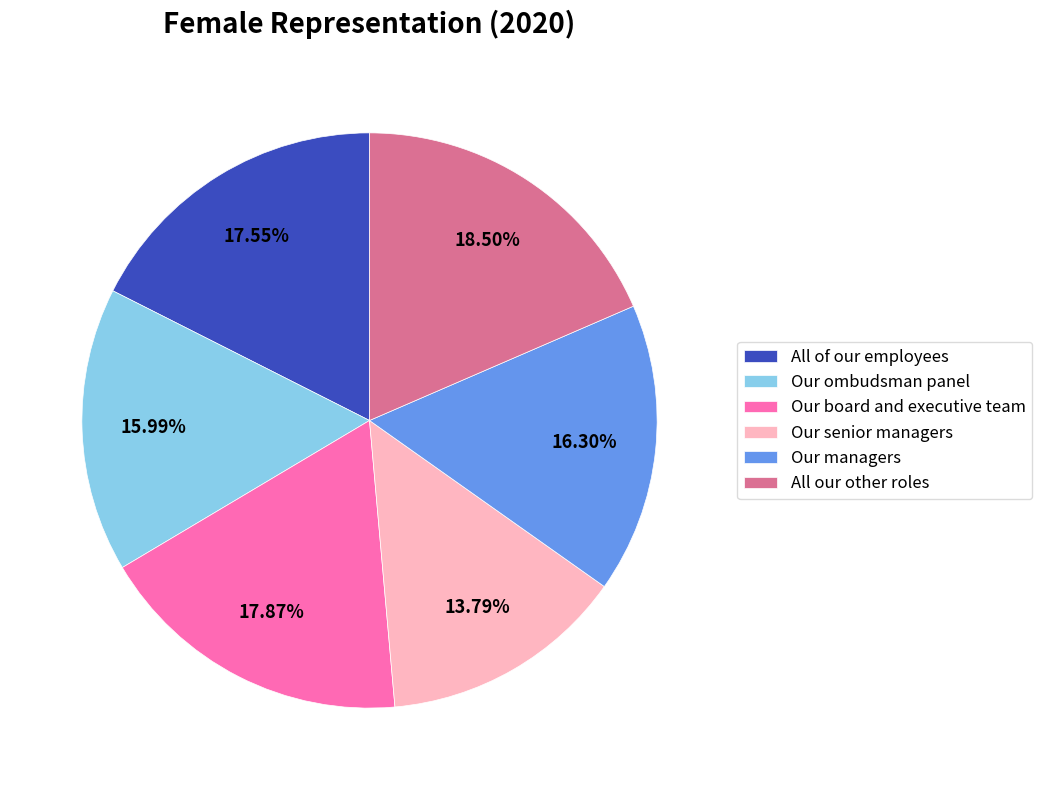

Do Our ombudsman panel and All of our employees together represent more than half of the pie?

No